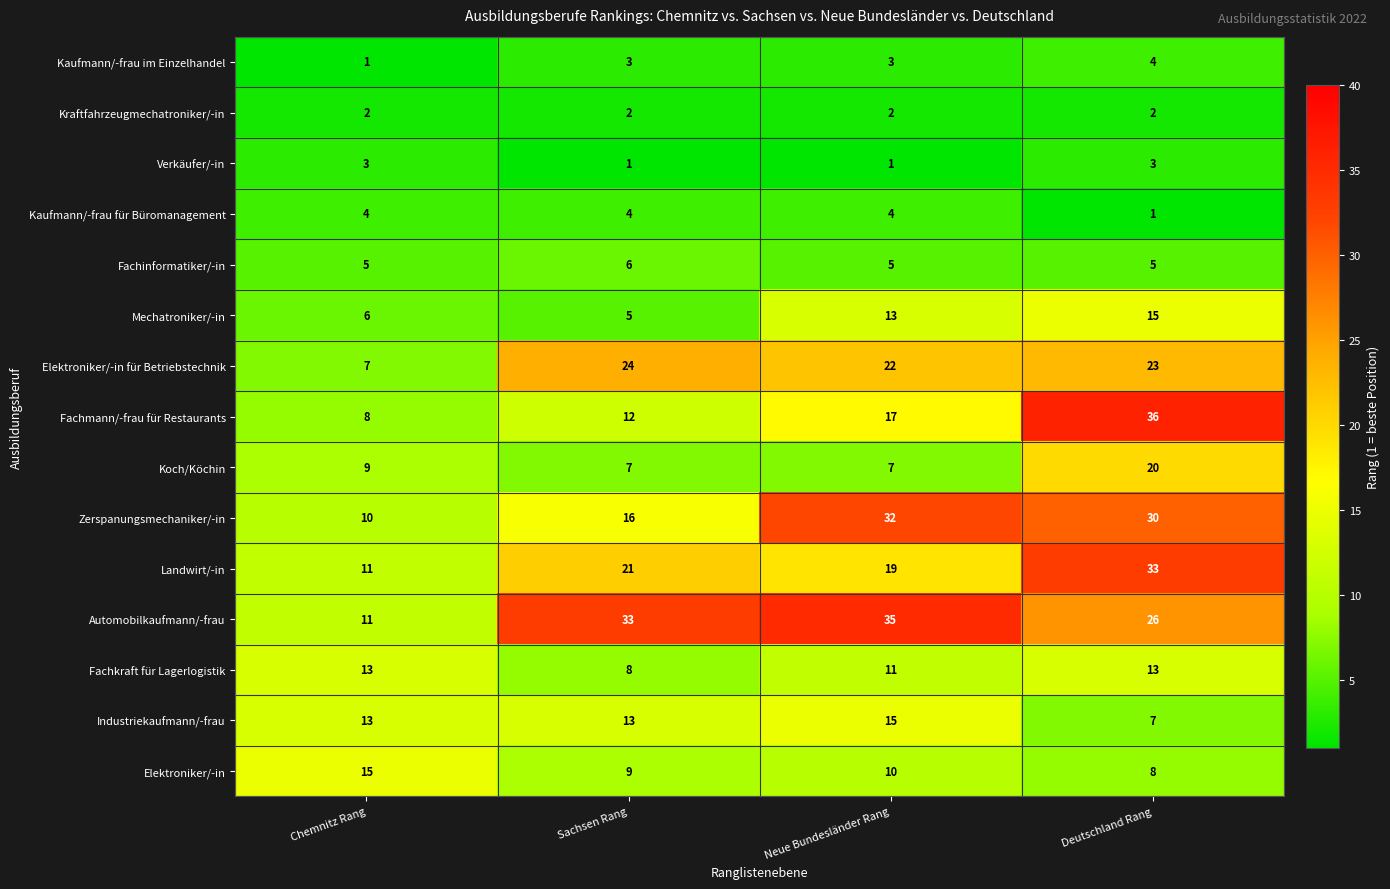

What is the highest value of the Elektroniker/-in für Betriebstechnik series?

24